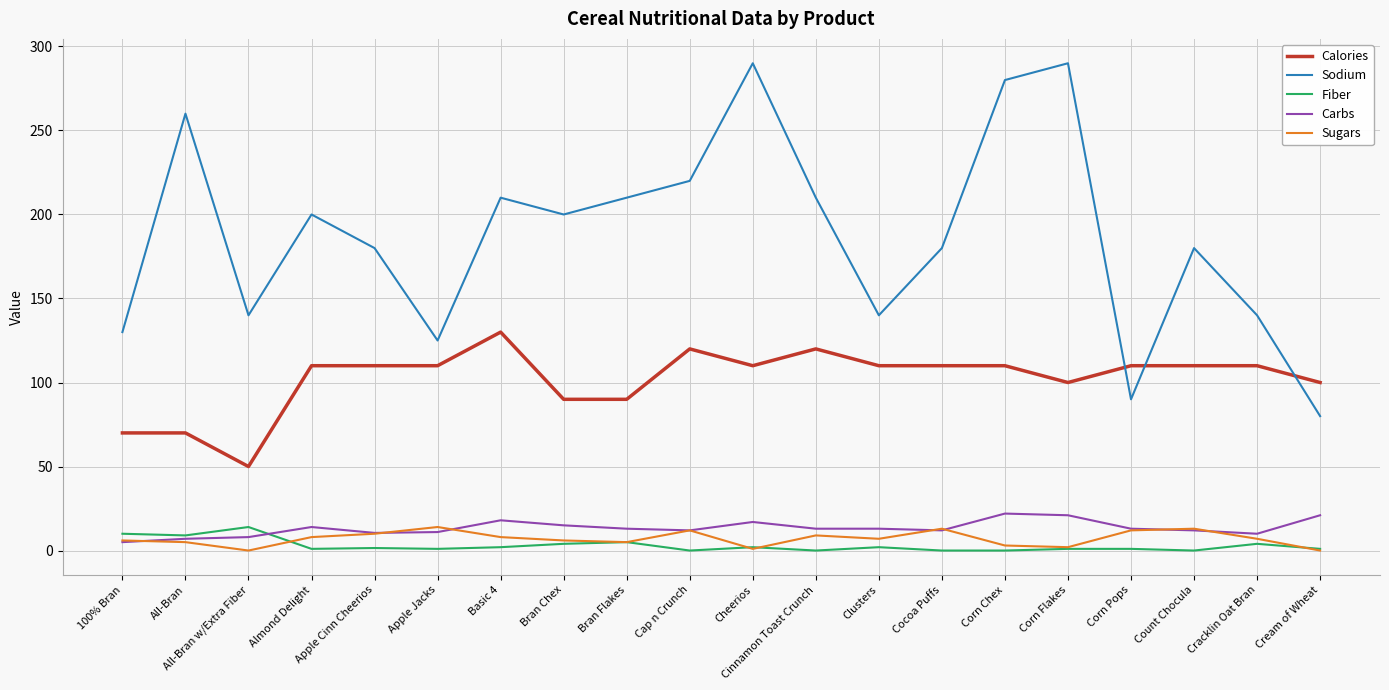

Which series has the largest range (max minus min)?

Sodium